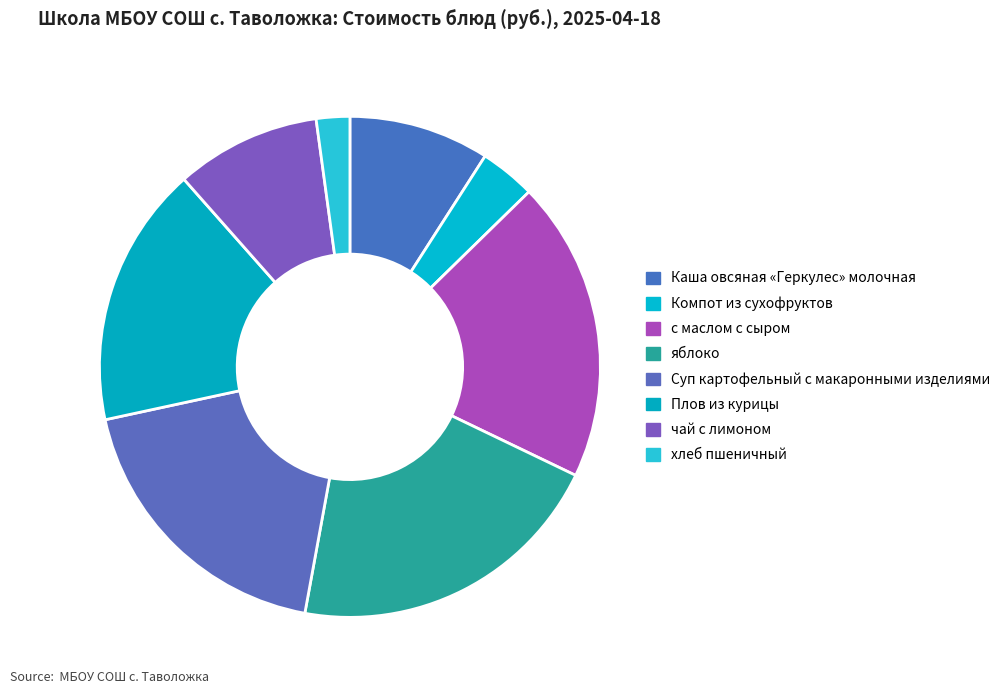

How many slices are in this pie chart?

8